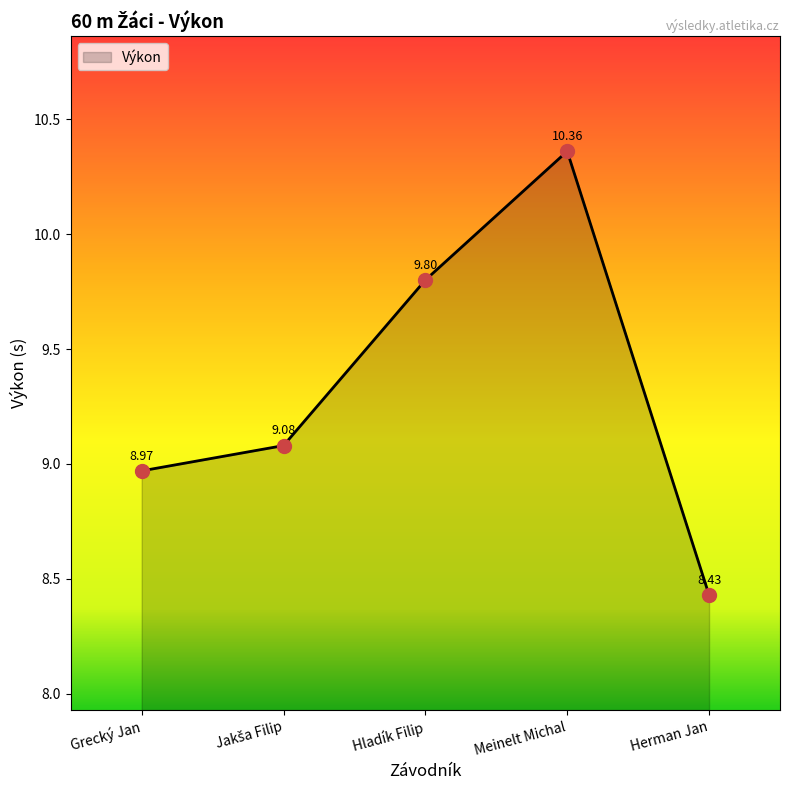

The chart shows a value of 9.0 at Grecký Jan. True or false?

True